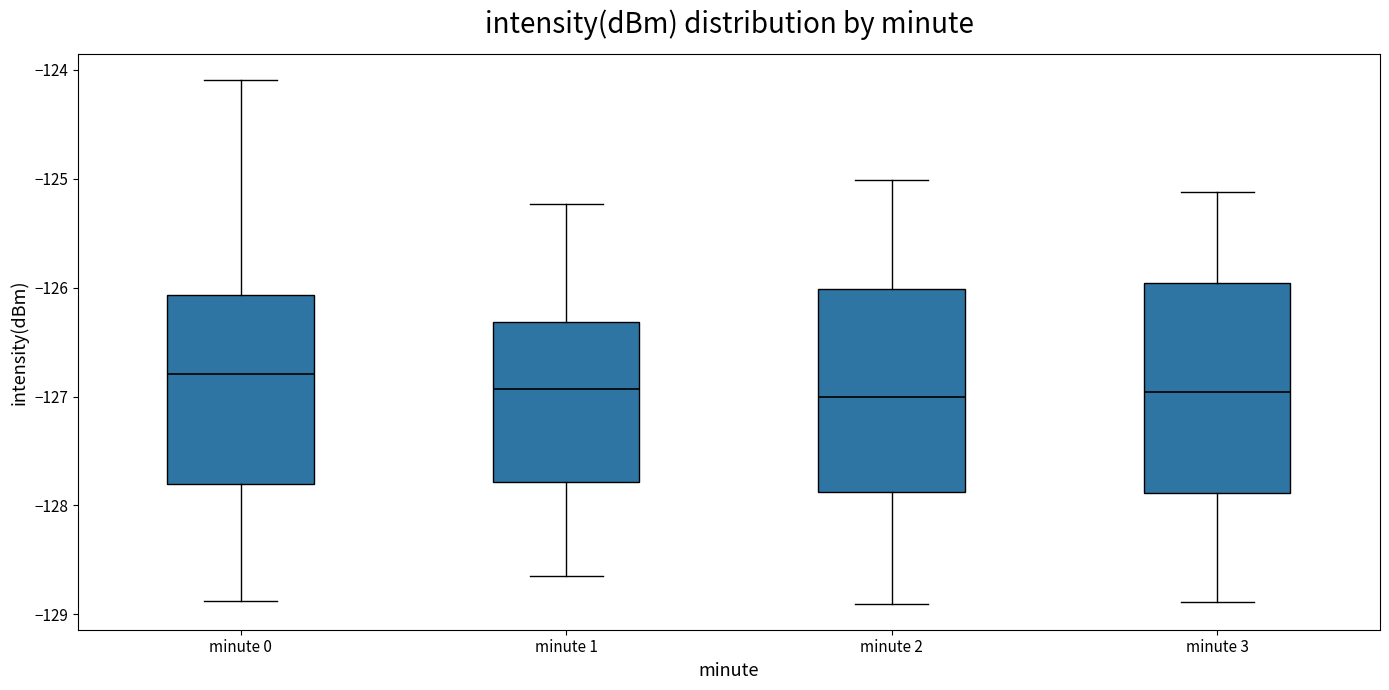

Reading left to right, transcribe this box plot: for each box, give where its median line is, the range the box spans, and where its two whiskers end, as read against the y-axis. The values are not printed on the chart, so give them approximately, as read against the axis.

minute 0: median -126.8, box -127.8 to -126.1, whiskers -128.9 to -124.1
minute 1: median -126.9, box -127.8 to -126.3, whiskers -128.7 to -125.2
minute 2: median -127.0, box -127.9 to -126.0, whiskers -128.9 to -125.0
minute 3: median -127.0, box -127.9 to -126.0, whiskers -128.9 to -125.1